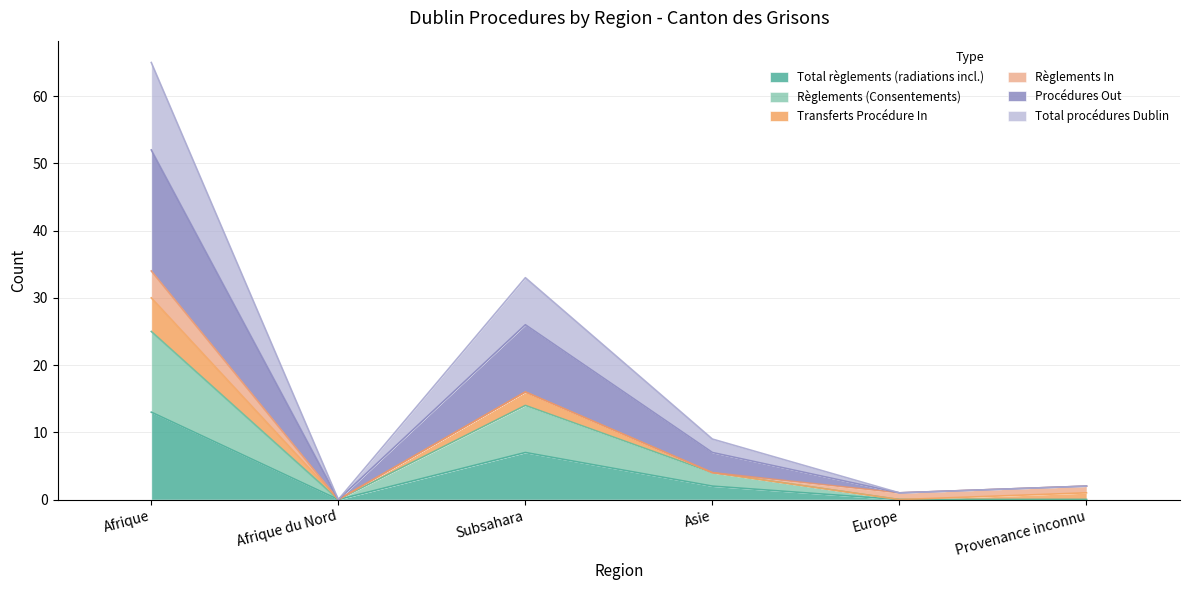

At which category does Total procédures Dublin reach its first local peak?

Subsahara